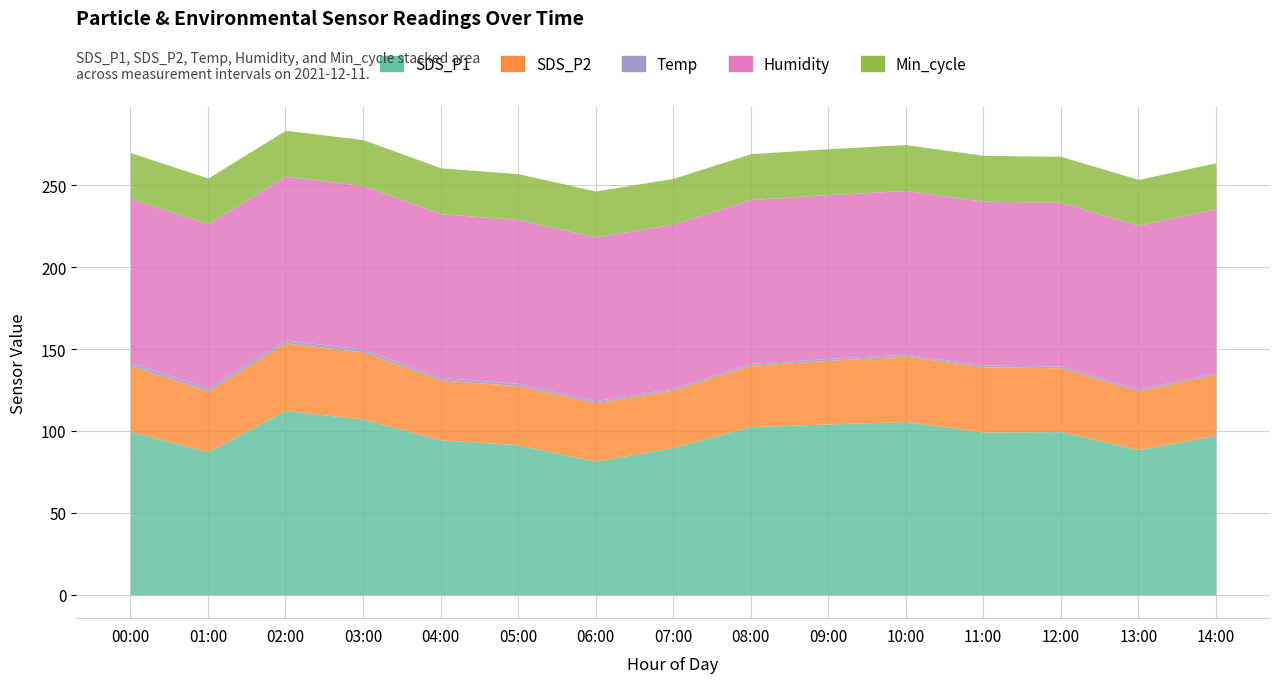

Does the chart have visible grid lines?

Yes